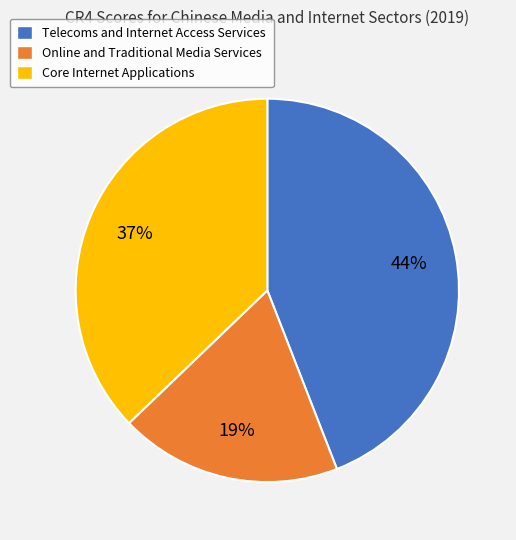

What is the smallest slice in the pie chart?

Online and Traditional Media Services